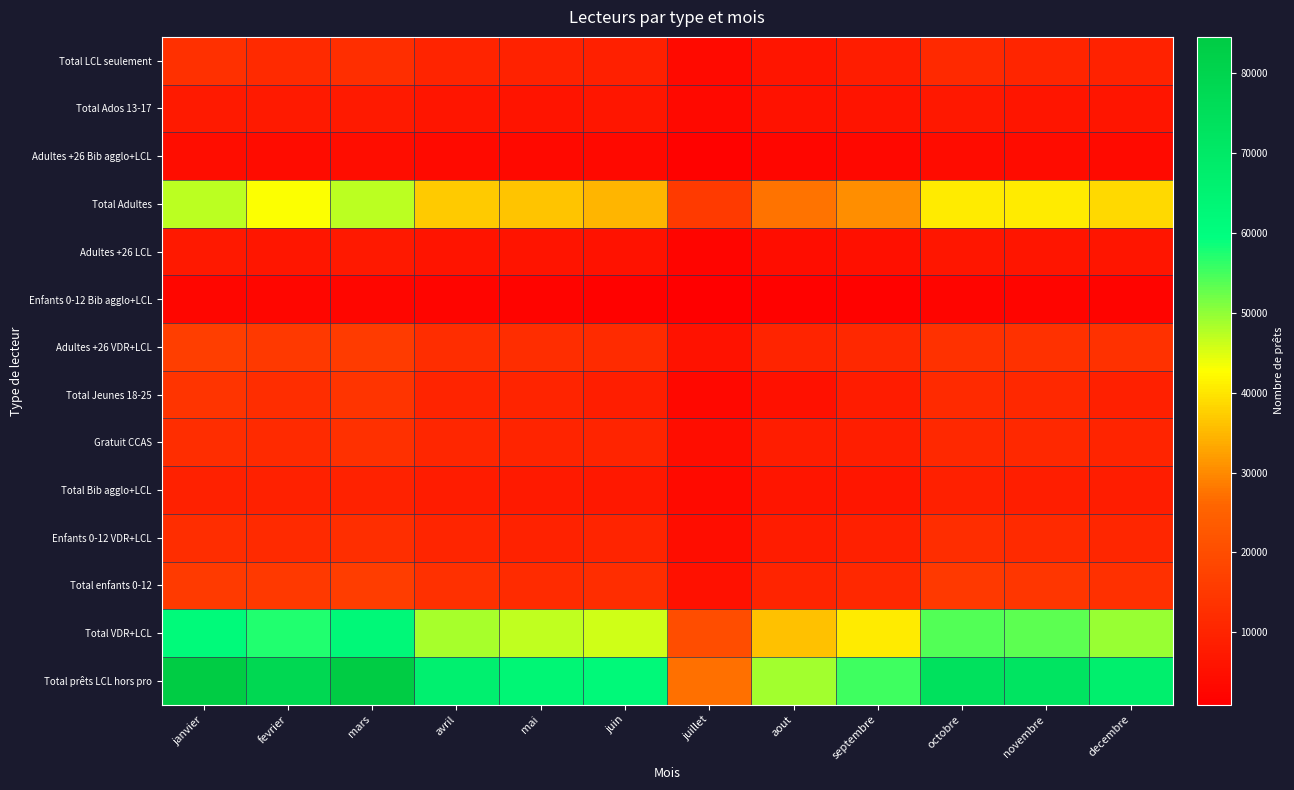

What is the smallest value displayed?

929